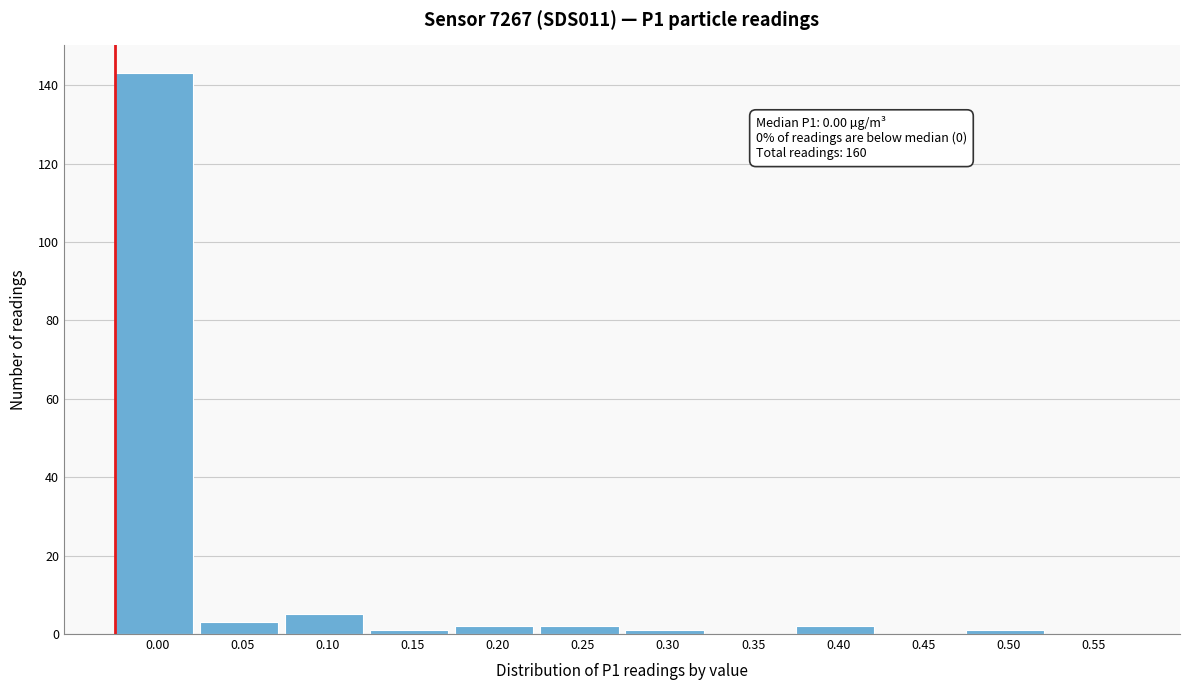

Reading left to right, what are all the values shown in this chart?

0.00=143	0.05=3	0.10=5	0.15=1	0.20=2	0.25=2	0.30=1	0.35=0	0.40=2	0.45=0	0.50=1	0.55=0